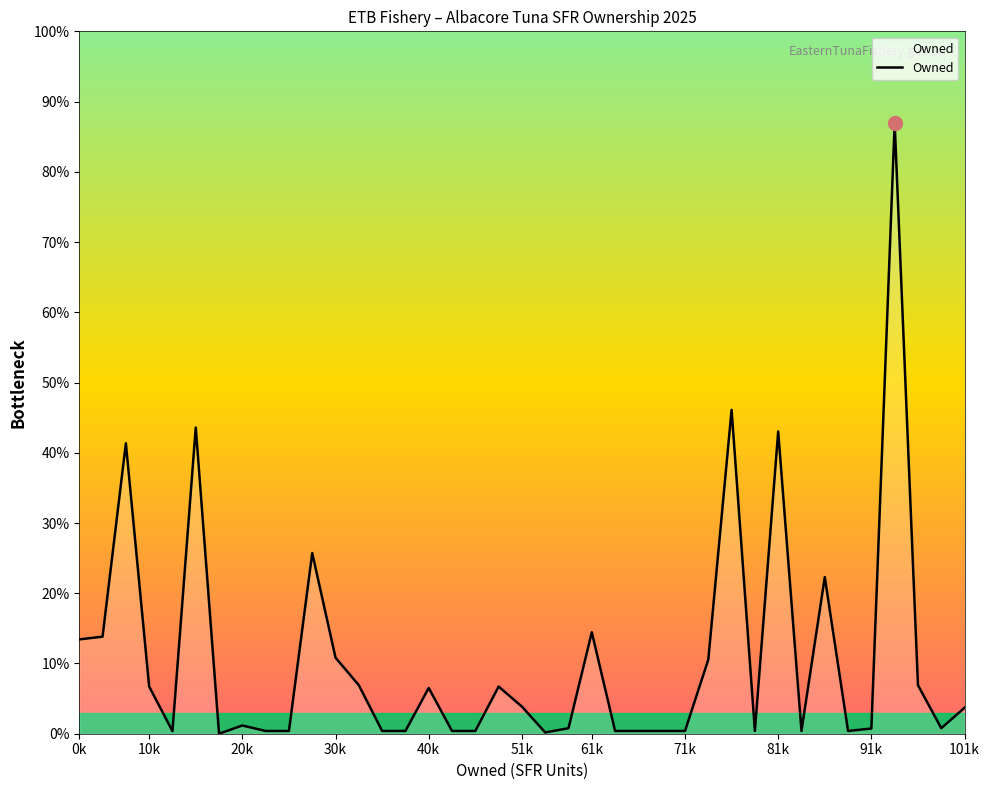

Is this an area chart (filled region under the line)?

Yes